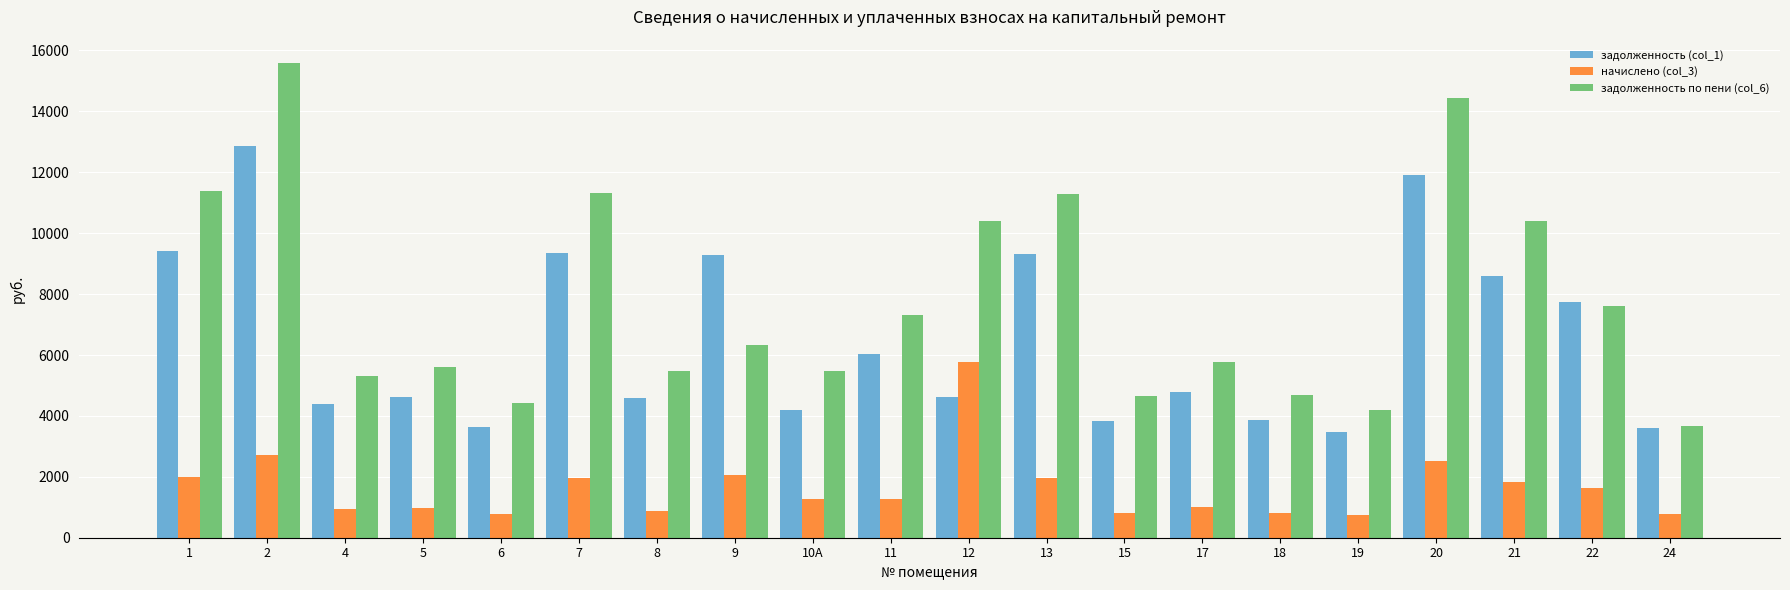

What is the spread (max minus min) of values at 24?

2918.0